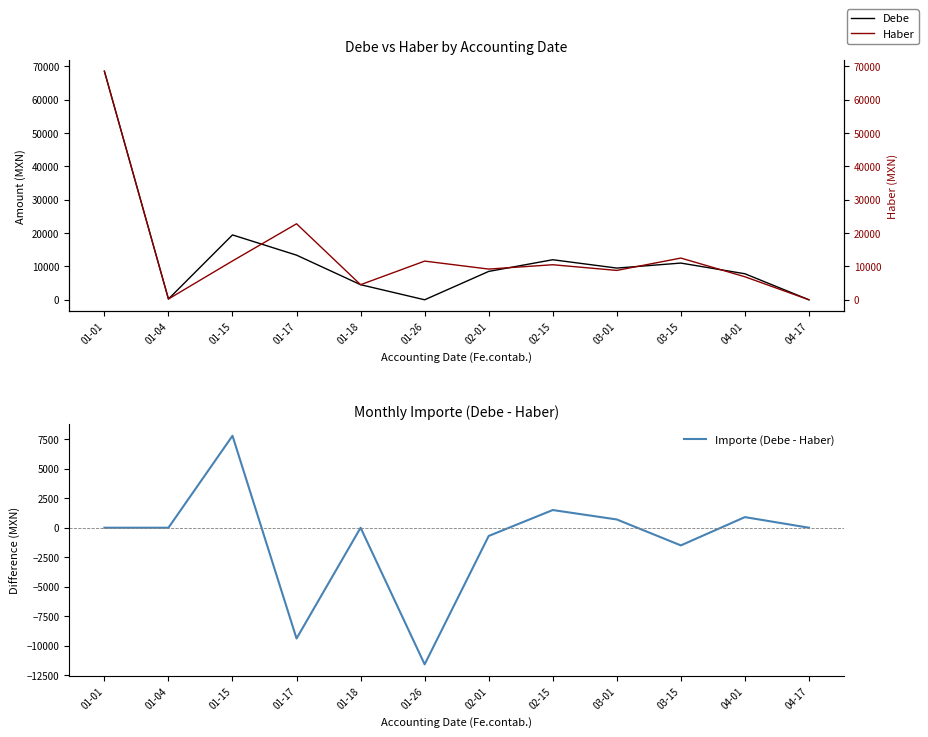

At which category is the sum across all series the highest?

01-01